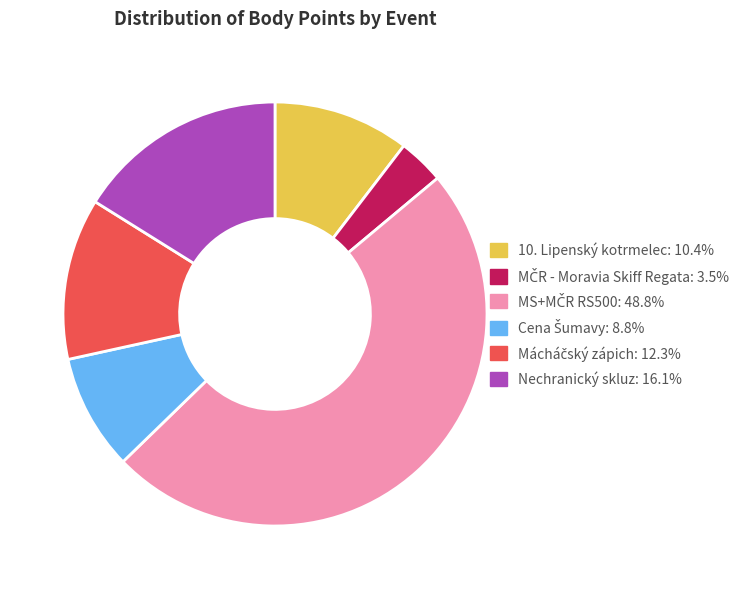

Is there any slice that represents more than half of the pie?

No